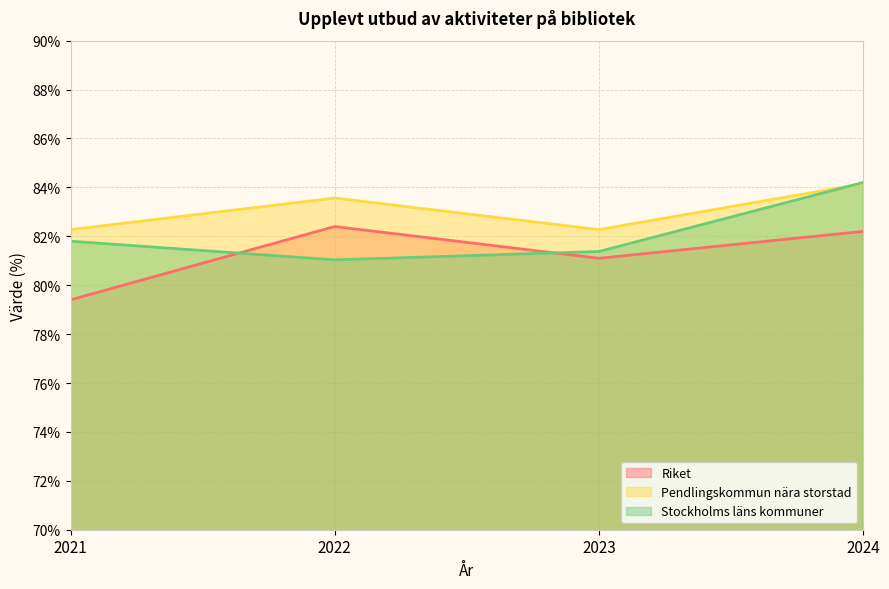

Rank the series by their maximum value, from lowest to highest.

Riket, Pendlingskommun nära storstad, Stockholms läns kommuner